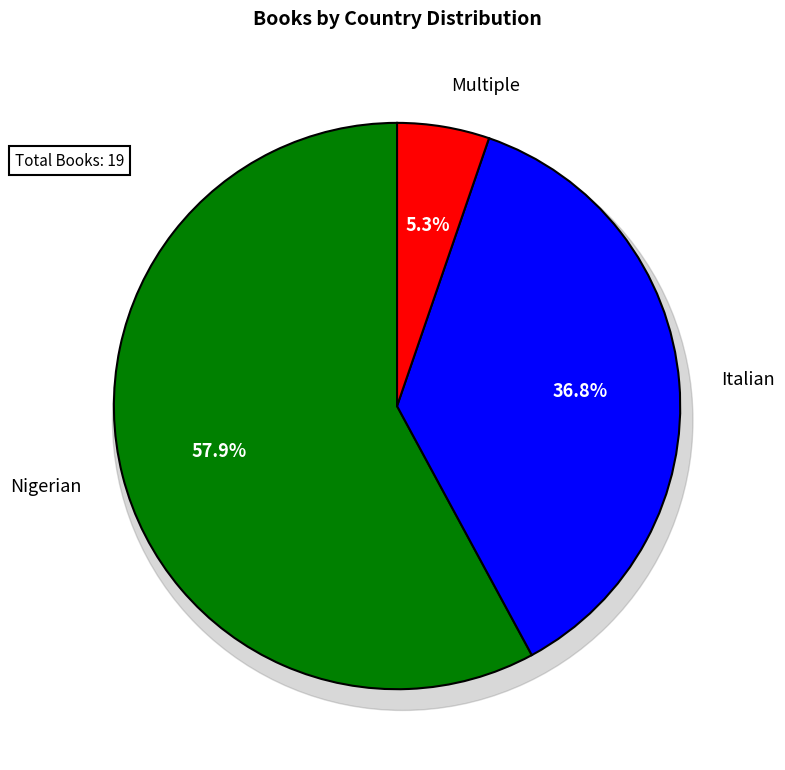

To the nearest percent, what is the difference between the largest and smallest slice percentages?

53%